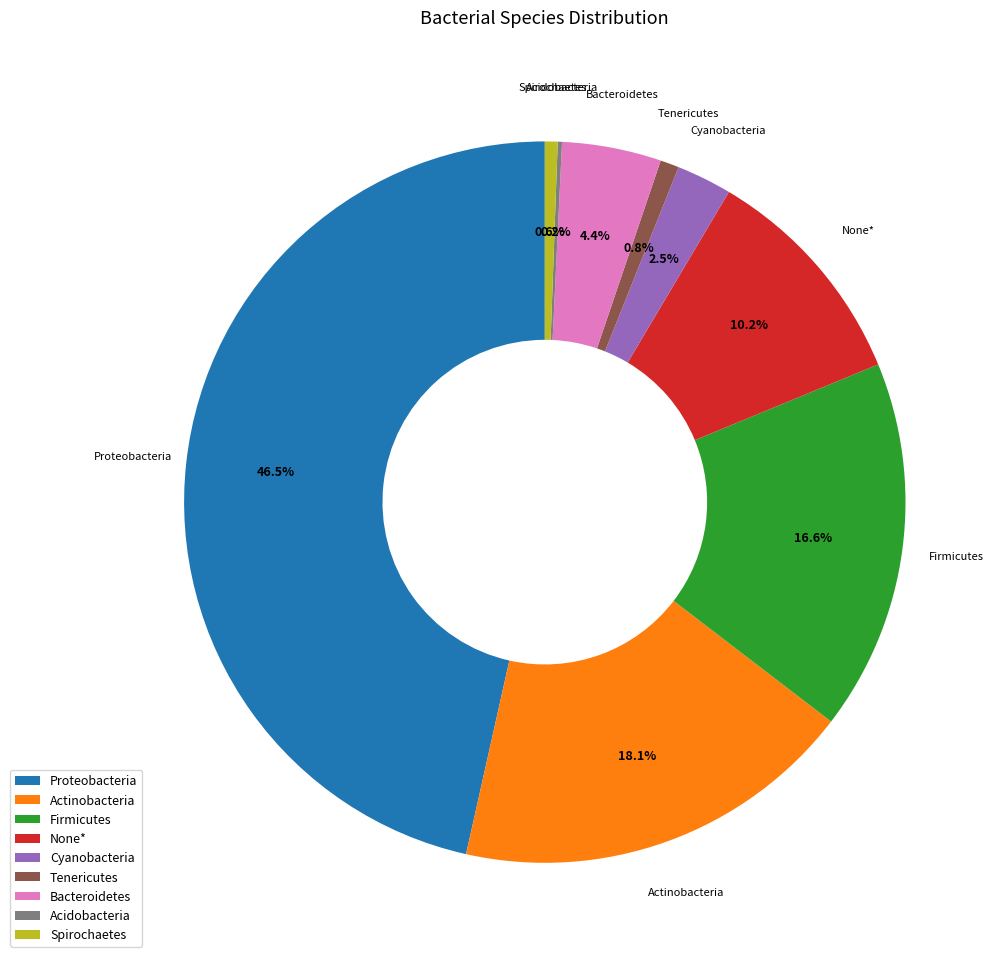

The Tenericutes slice represents 11% of the pie. True or false?

False